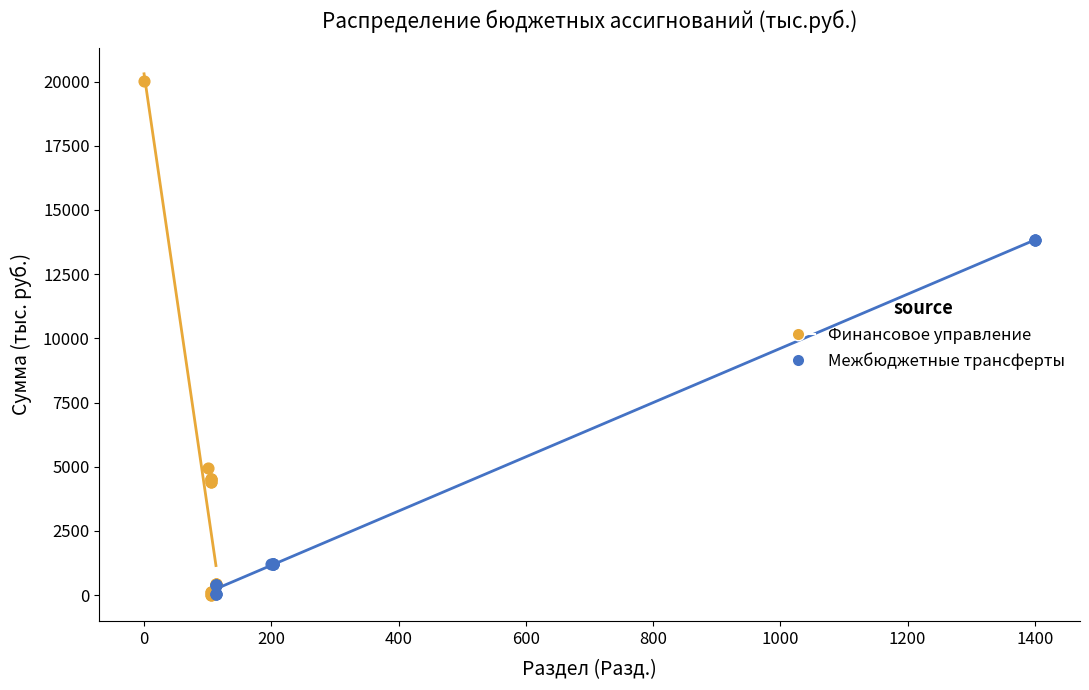

Which series has the largest Y range (max minus min)?

Финансовое управление